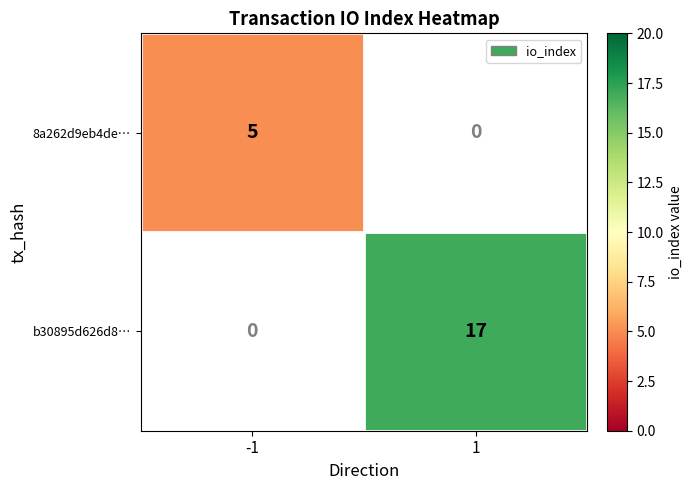

The 8a262d9eb4de… series shows 5 at -1. True or false?

True